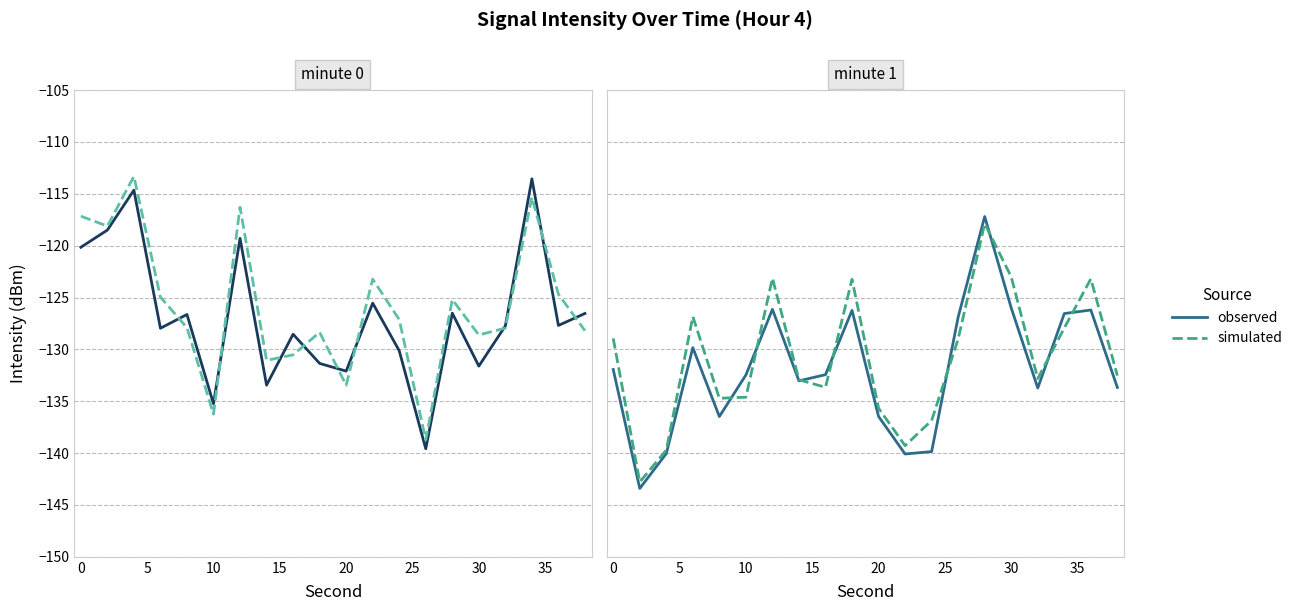

In observed, how many points are lower than both neighbors (excluding endpoints)?

5